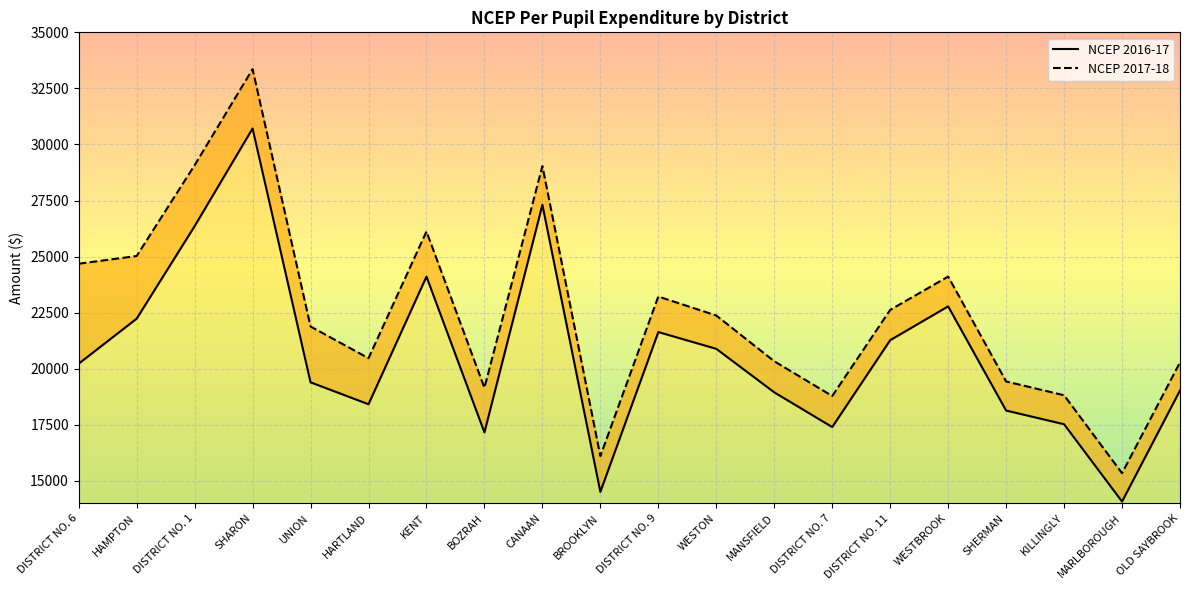

Which has a higher value, UNION or HAMPTON?

HAMPTON